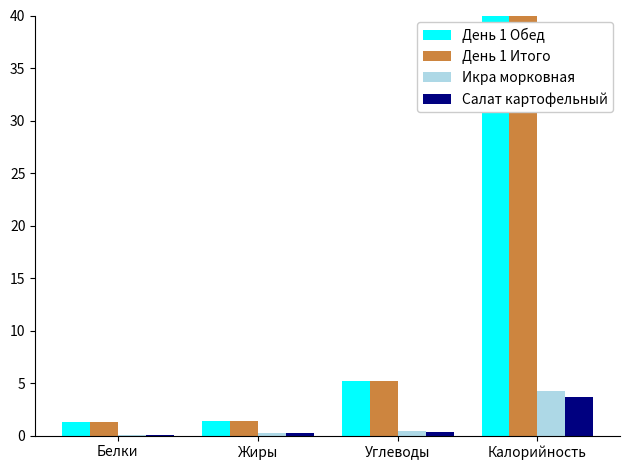

The День 1 Обед series shows 1.3 at Белки. True or false?

True